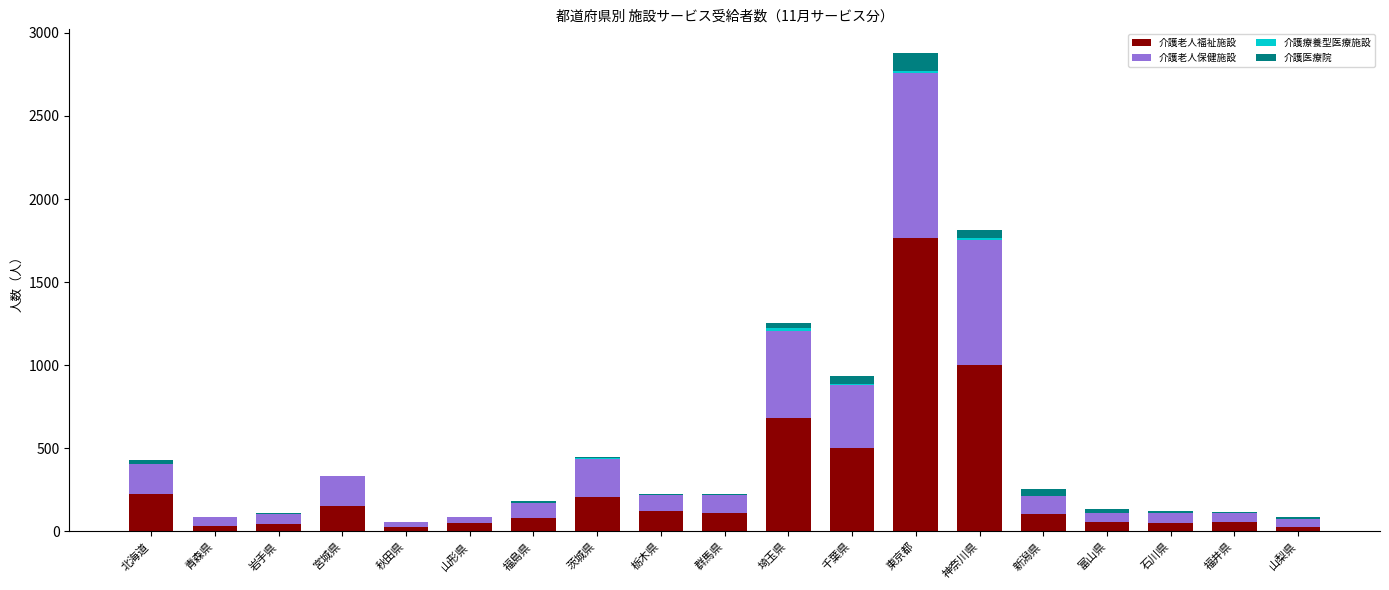

What is the highest value of the 介護老人福祉施設 series?

1765